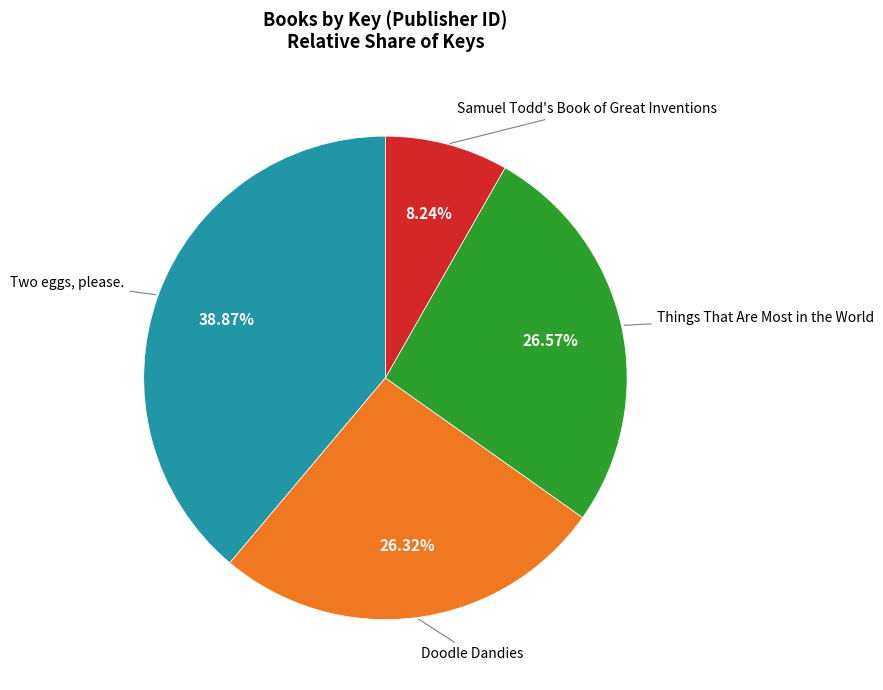

Is there any slice that represents more than half of the pie?

No